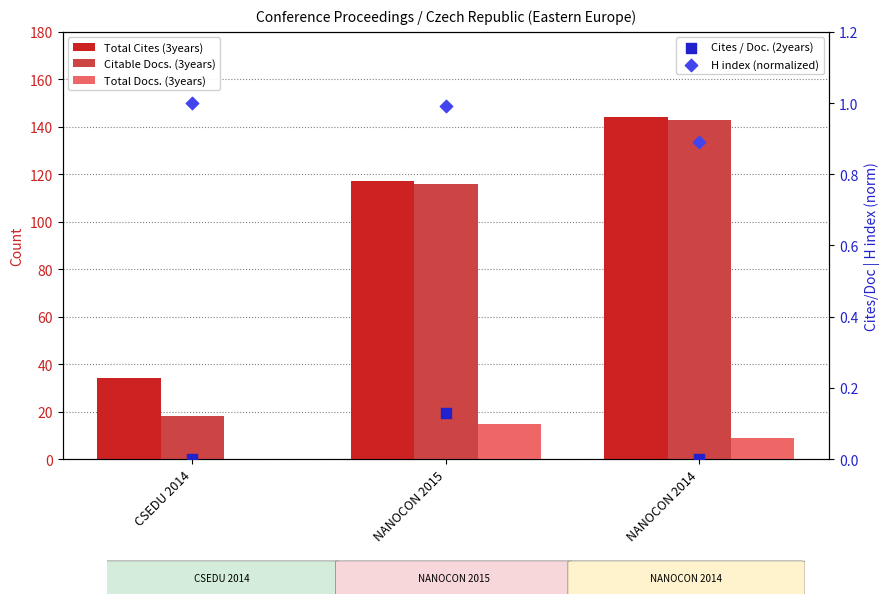

Which series contains the lowest Y value?

Total Docs. (3years)